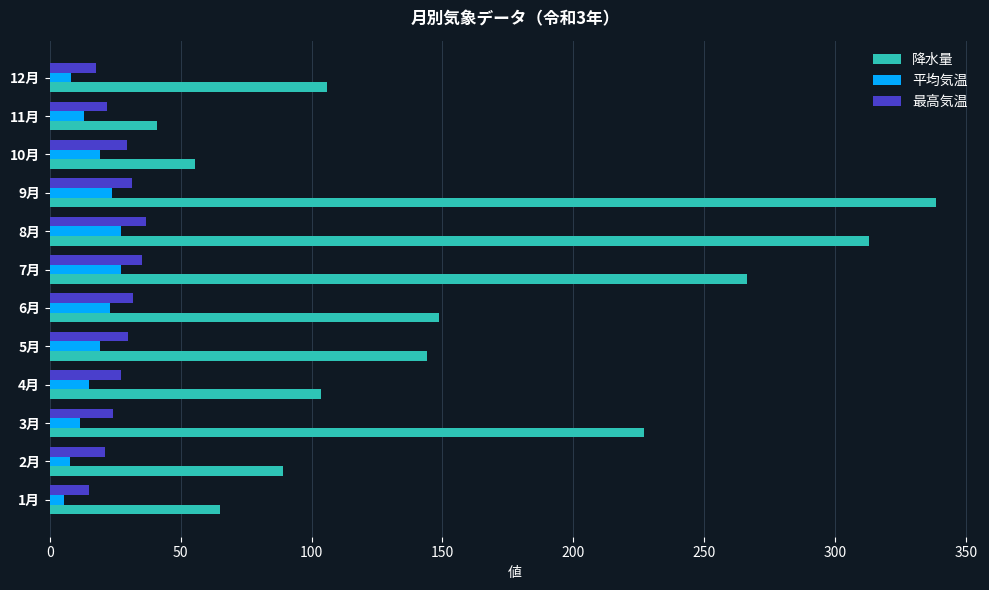

Count the number of data series in this chart.

3